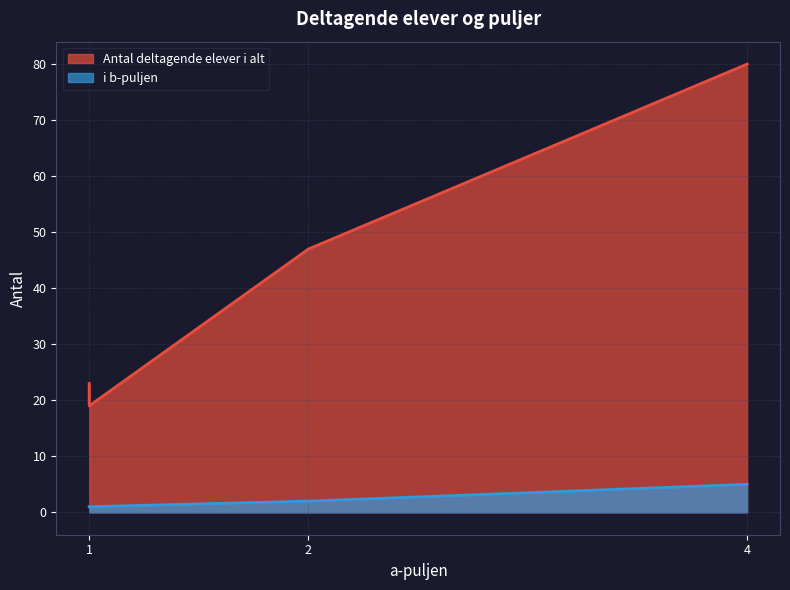

At Rønneskolen afd. Åvang, list the series in order from smallest to largest.

i b-puljen, Antal deltagende elever i alt